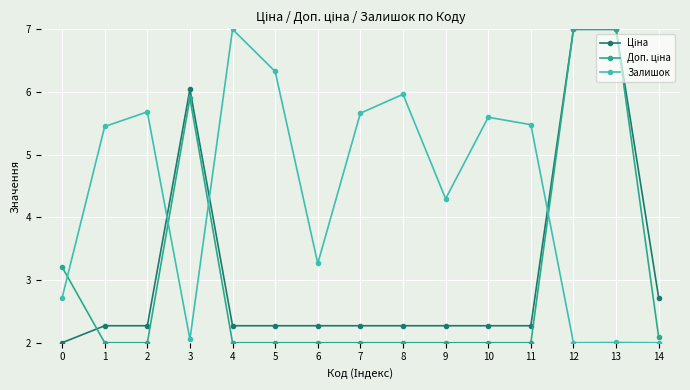

What is the smallest value displayed?

2.0